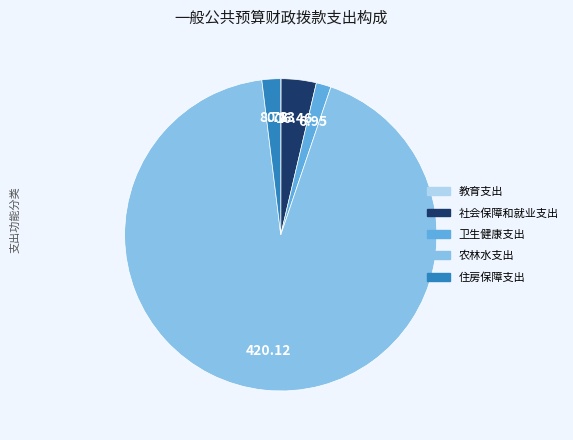

Is it true that 农林水支出 is 93% of the pie?

True